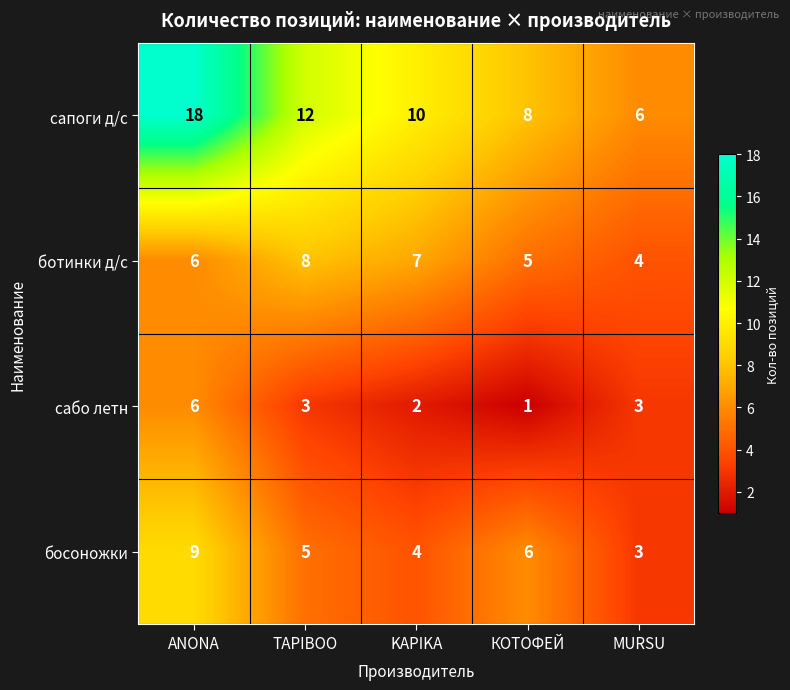

Is it true that сабо летн equals 3 at KAPIKA?

False